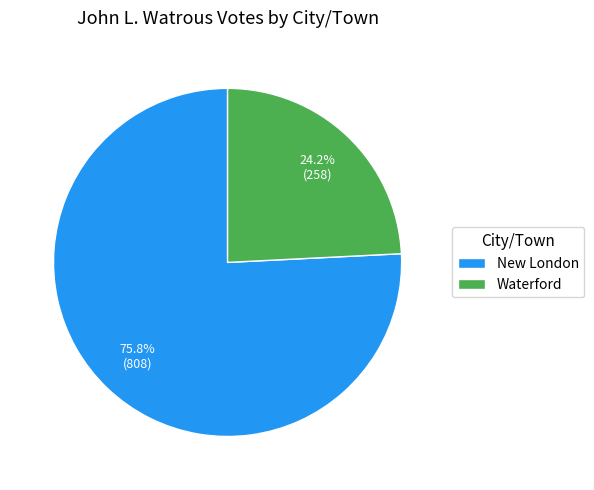

Which slice is the smallest?

Waterford